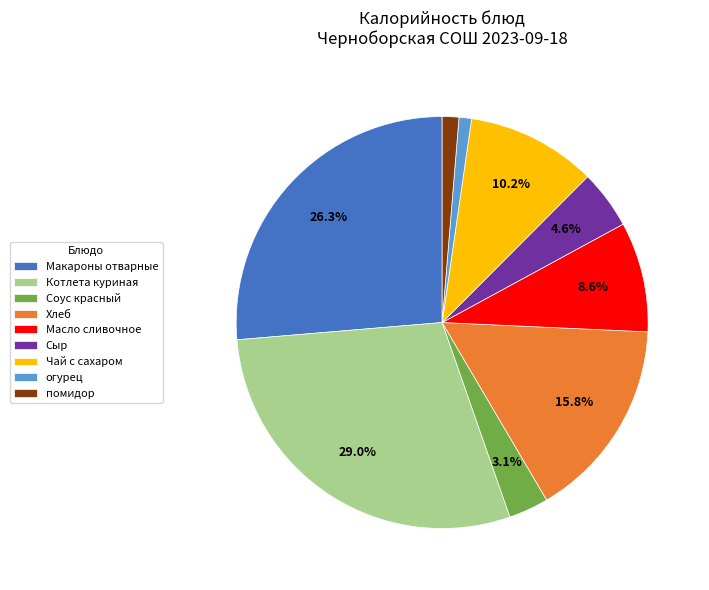

How many slices are in this pie chart?

9